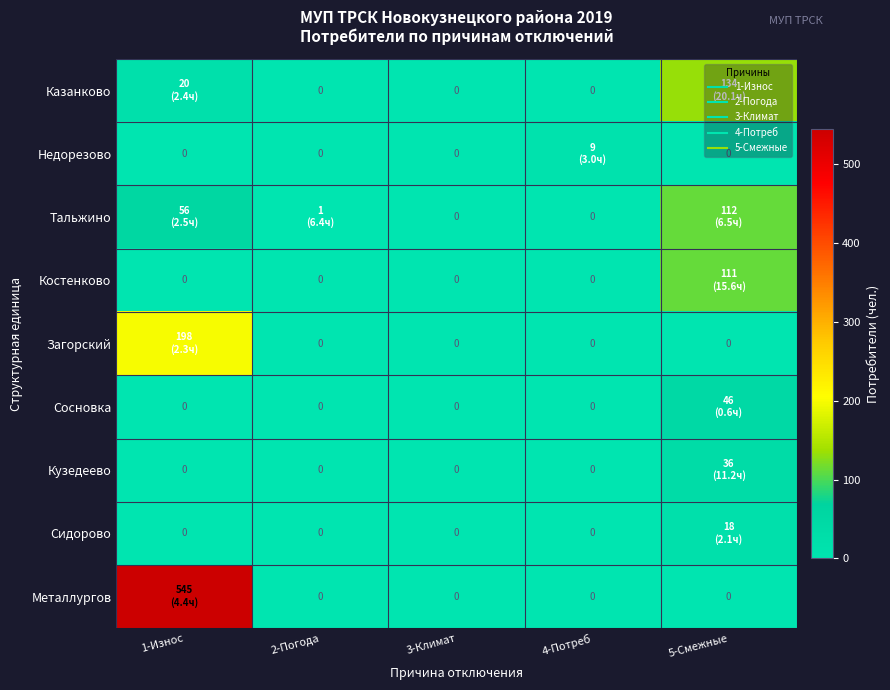

How many data points does each series have?

5